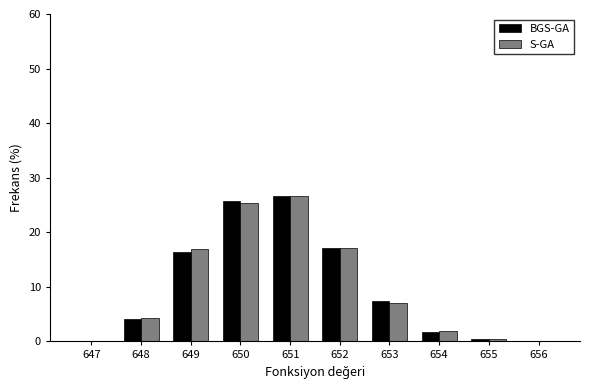

At which label does S-GA reach its peak?

651